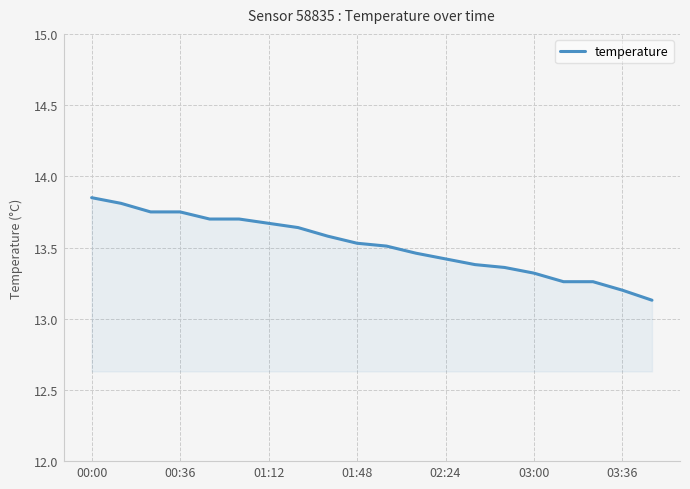

Does the chart have visible grid lines?

Yes